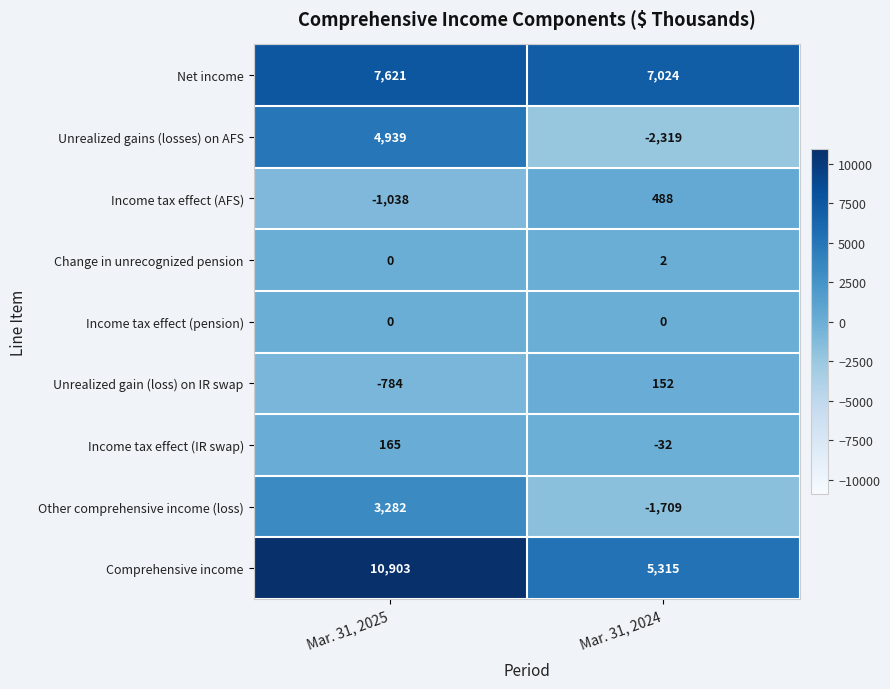

Which series has the widest spread of values?

Unrealized gains (losses) on AFS